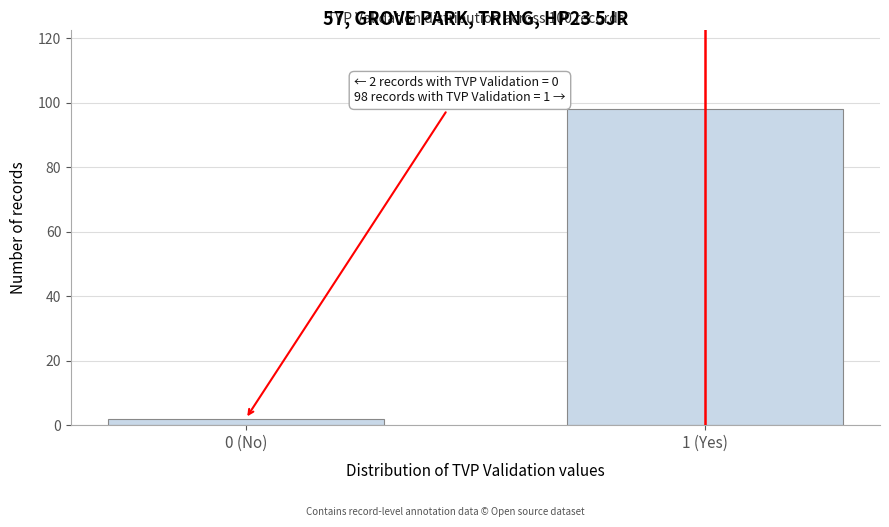

Reading left to right, transcribe all the data shown in this chart.

0 (No)=2	1 (Yes)=98